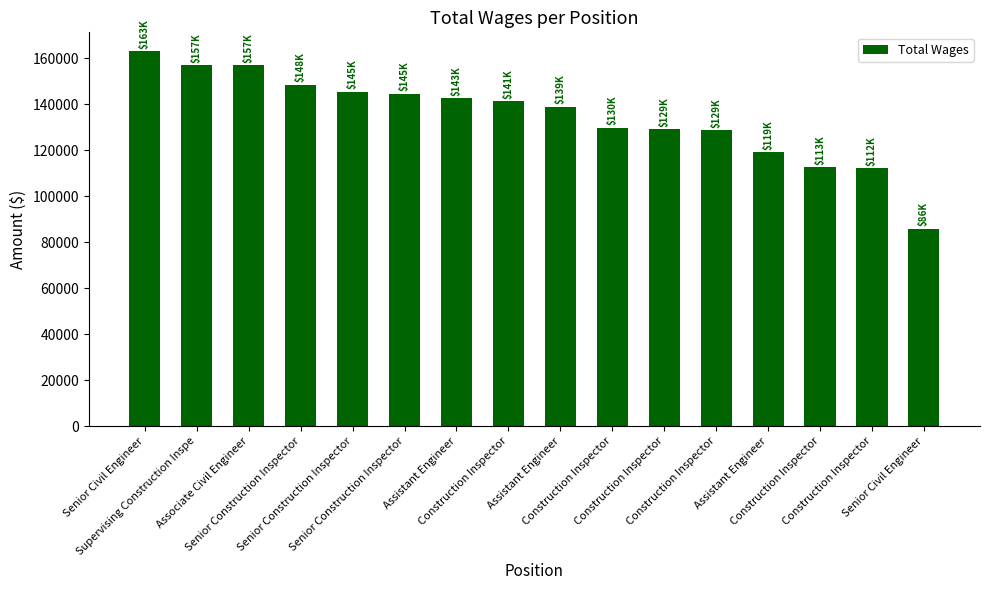

Does the chart contain any negative values?

No